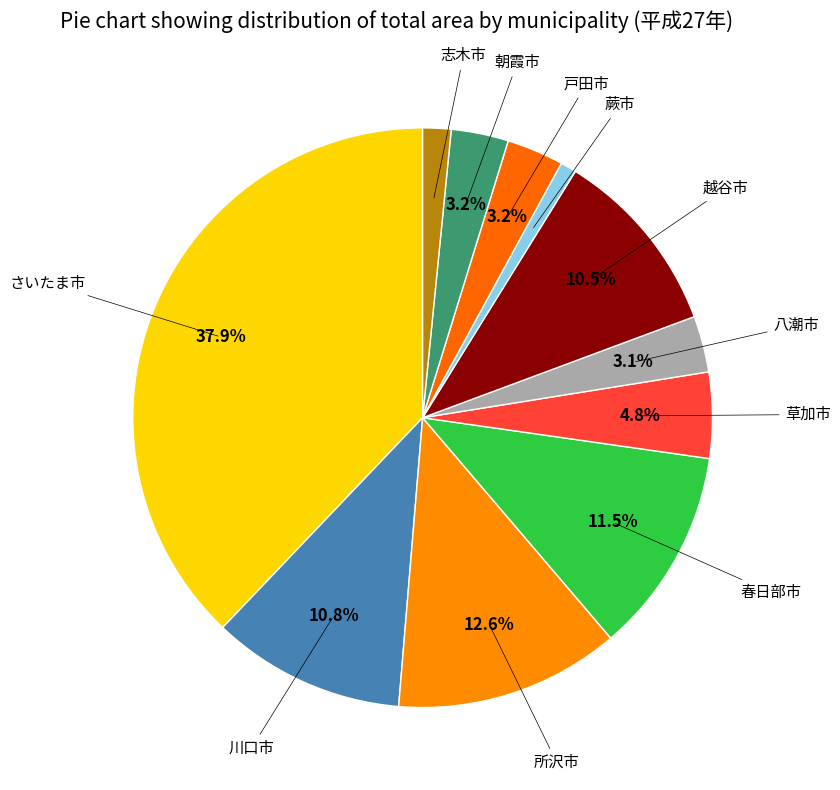

What is the ratio of the value at 蕨市 to the value at 戸田市?

0.3